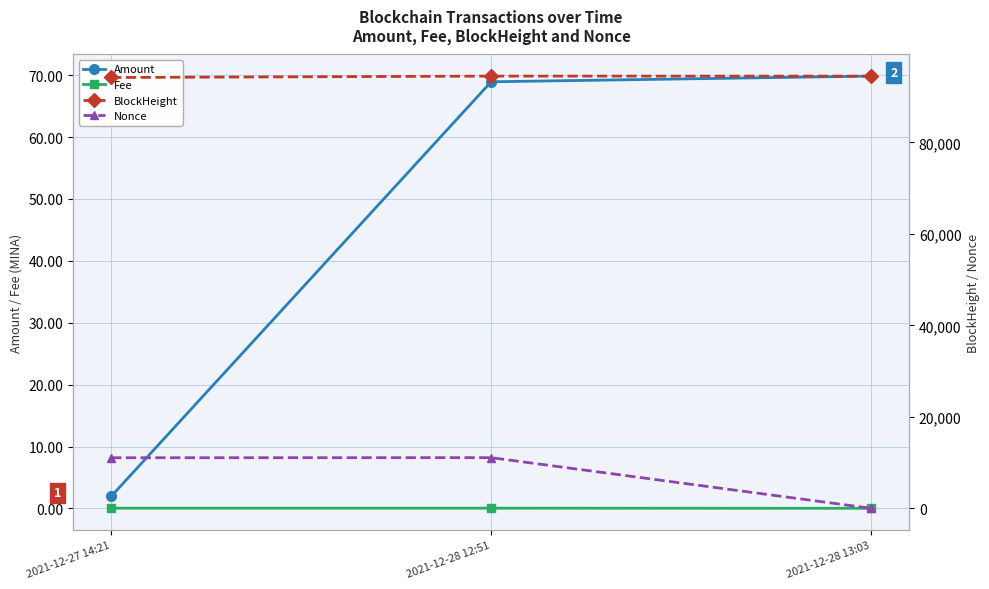

True or false: BlockHeight has a value of 94478.0 at 2021-12-28 13:03.

True